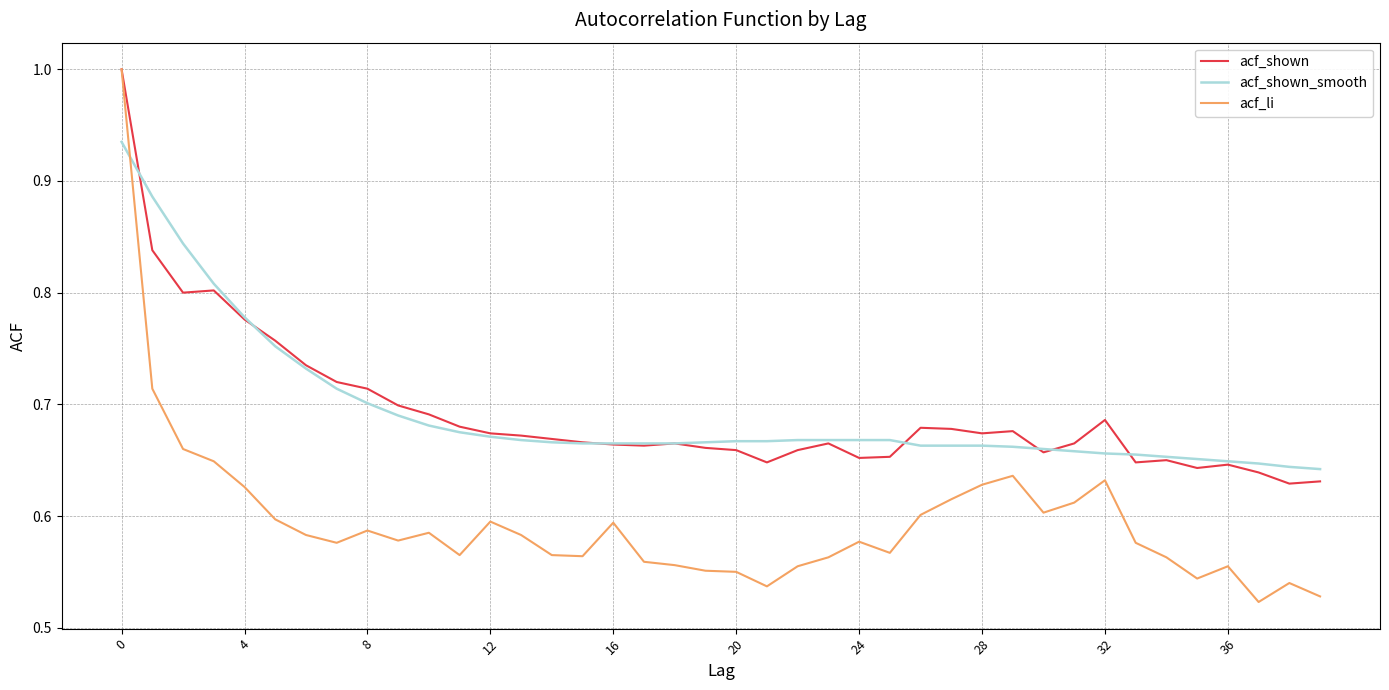

What is the maximum value for acf_shown?

1.0